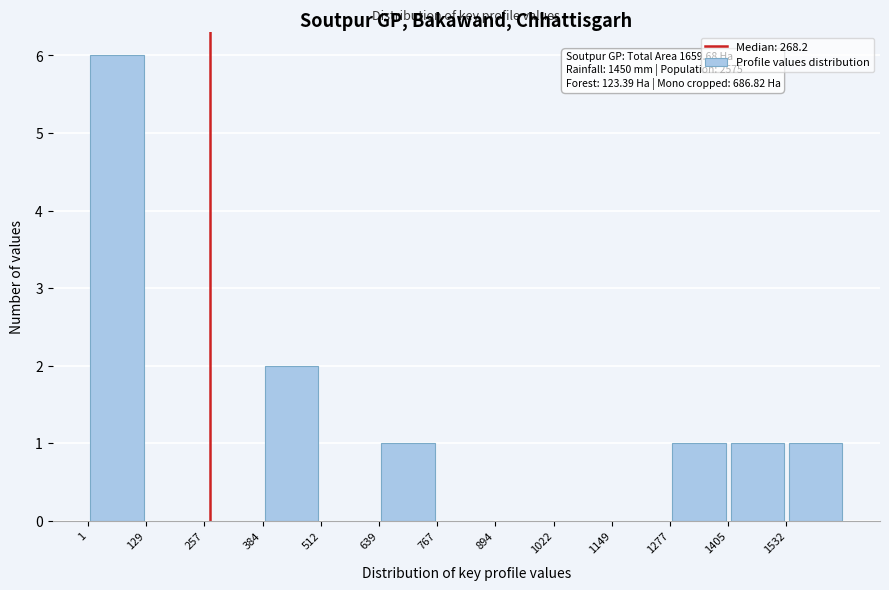

Over which range of the x-axis is the bar tallest?

0 to 120